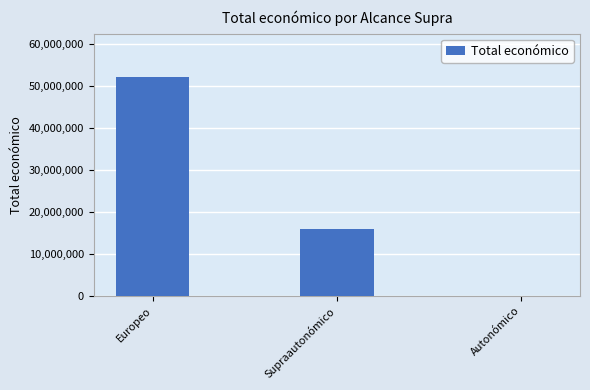

Between Supraautonómico and Autonómico, which is larger?

Supraautonómico